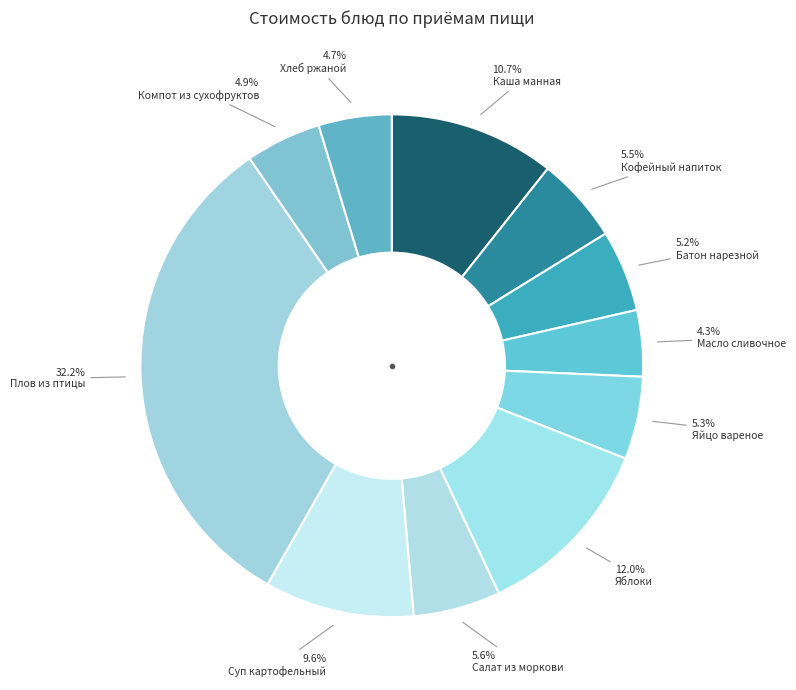

How many segments does this pie chart have?

11